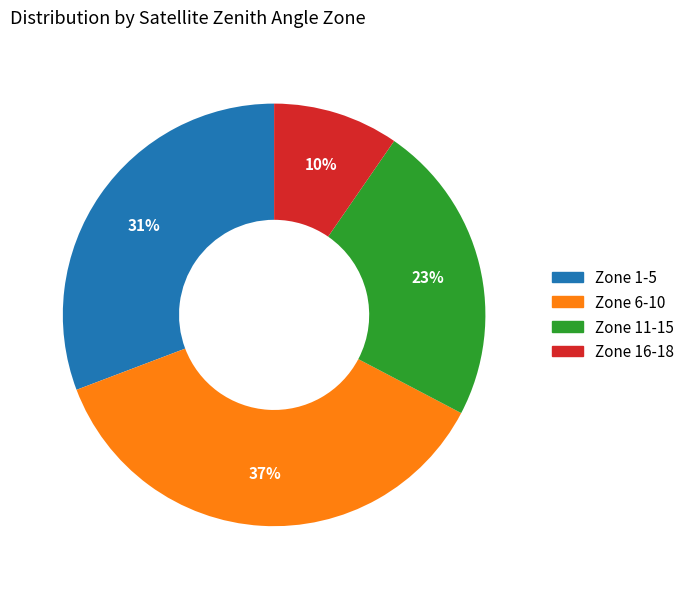

Is there a majority slice in this chart?

No